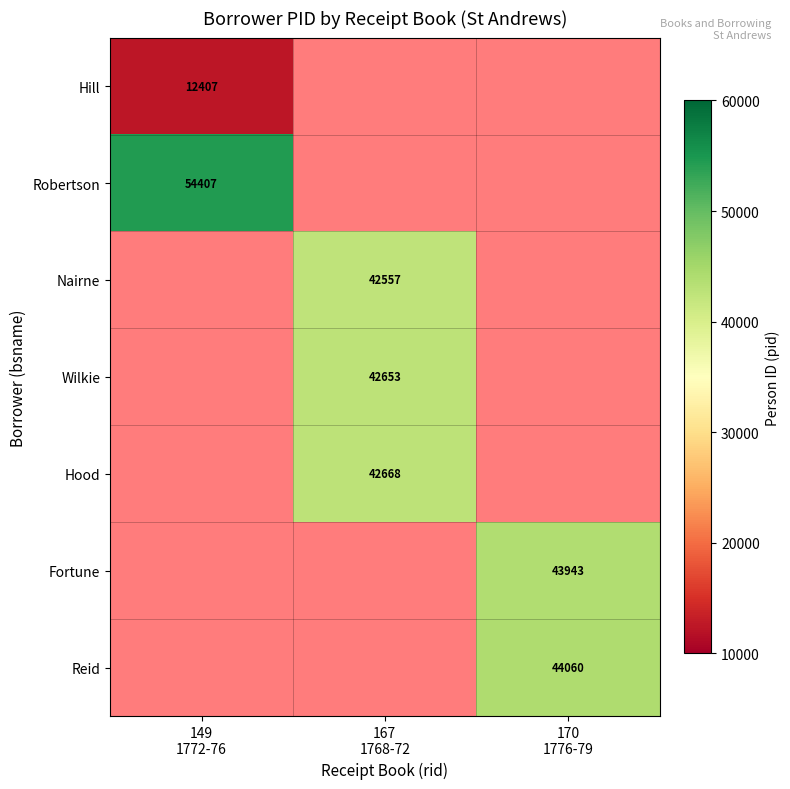

Which series changed the most between 149 1772-76 and 167 1768-72?

Robertson